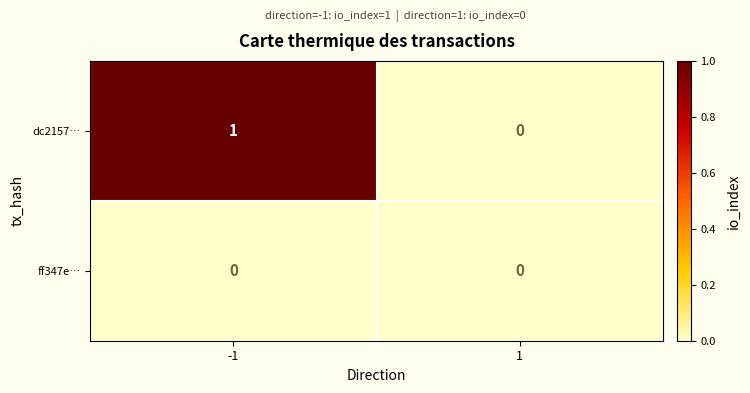

Between -1 and 1, which series saw the biggest shift?

dc2157…